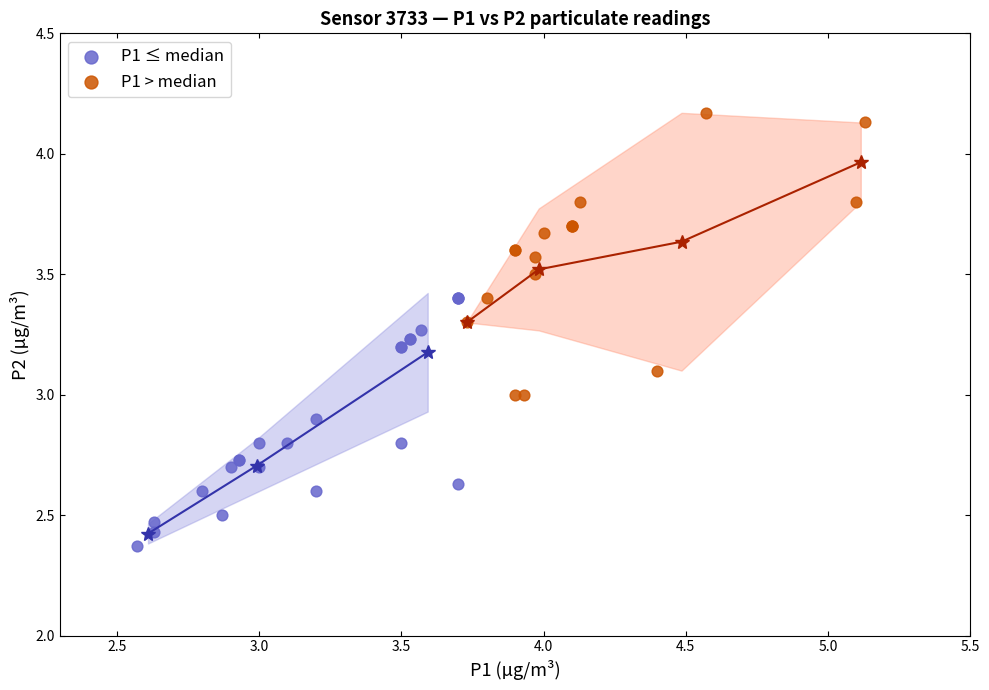

Which series reaches the minimum Y coordinate?

P1 ≤ median